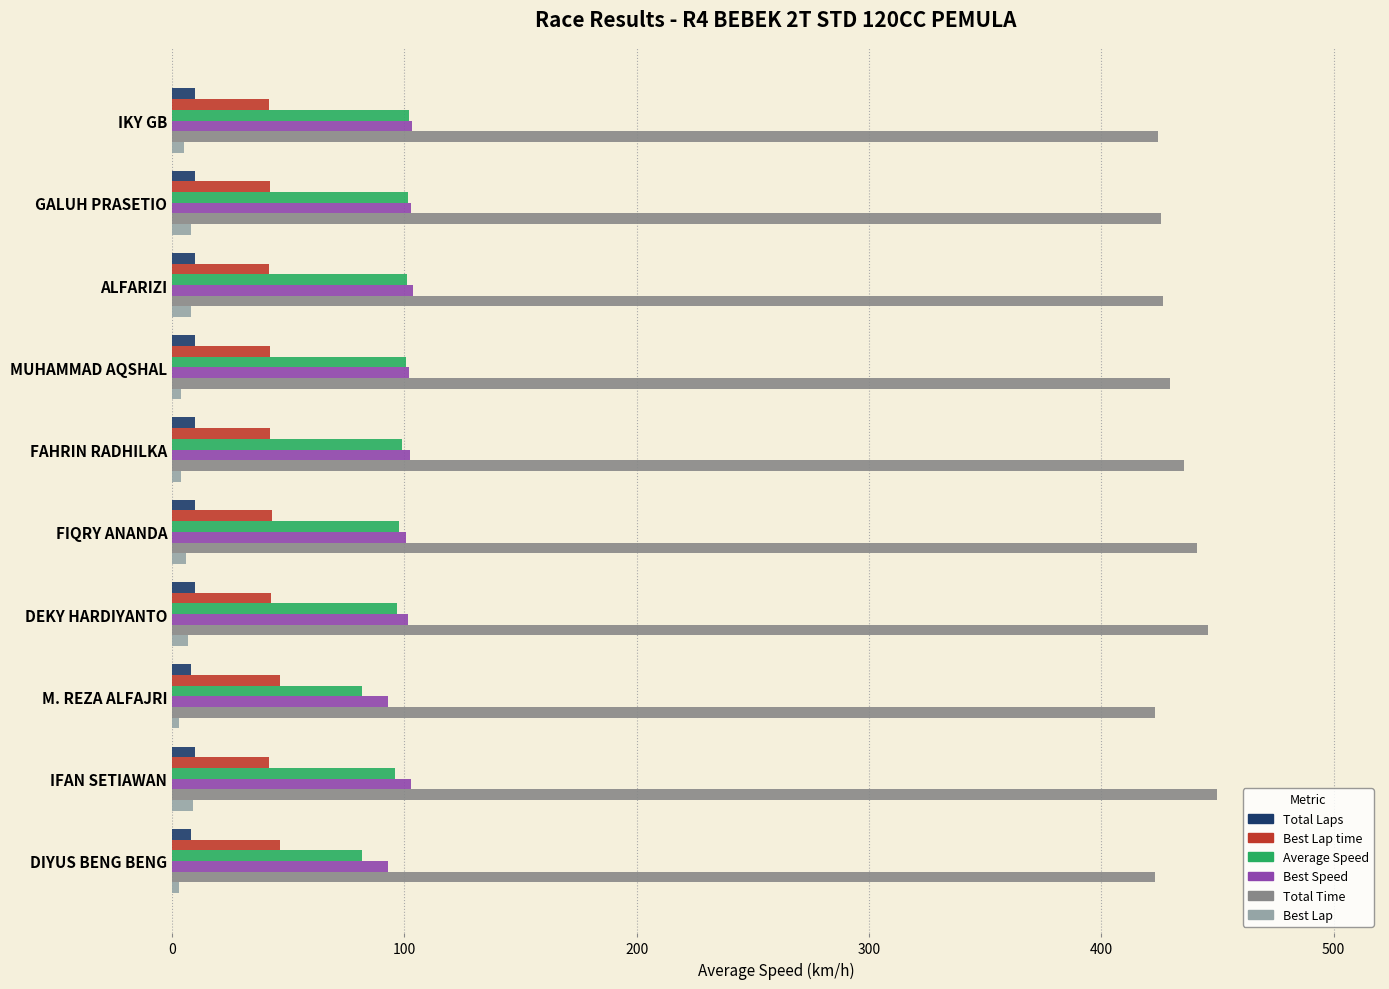

What is the difference between the maximum and second lowest values in the Total Time series?

26.9